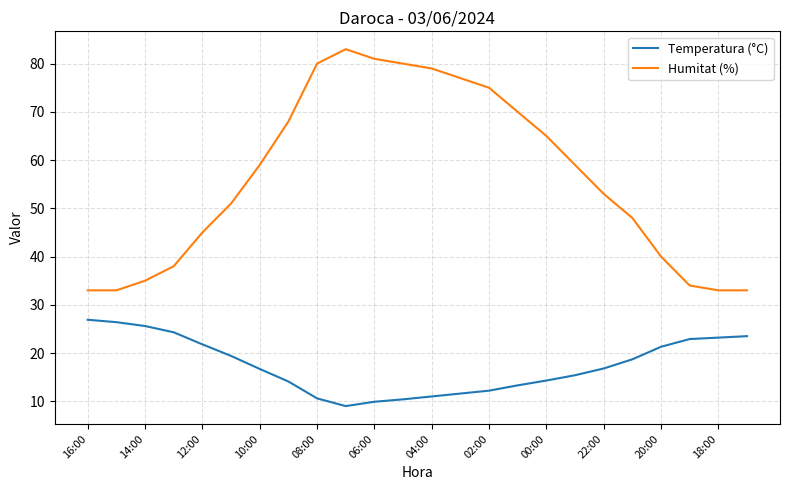

Which series has the largest total across all categories?

Humitat (%)